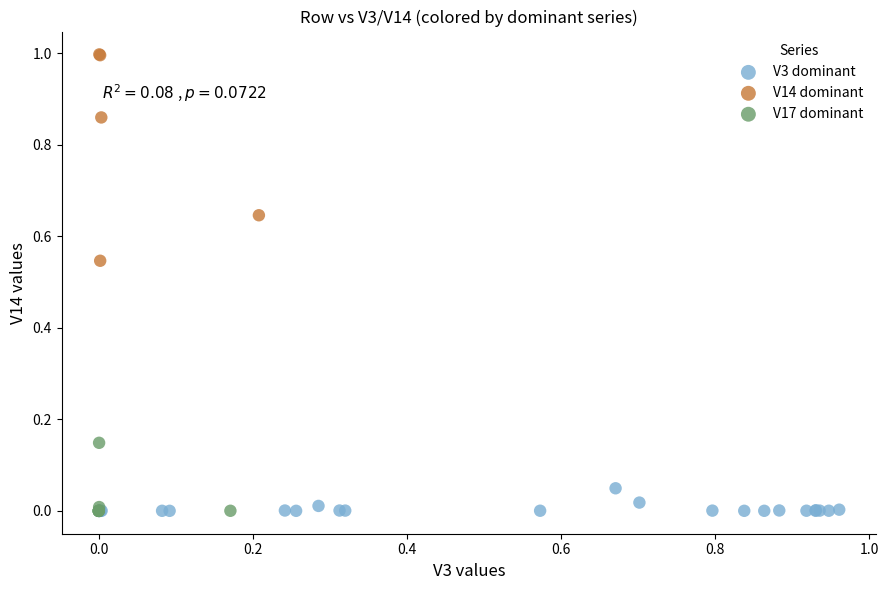

Which series reaches the maximum Y coordinate?

V14 dominant